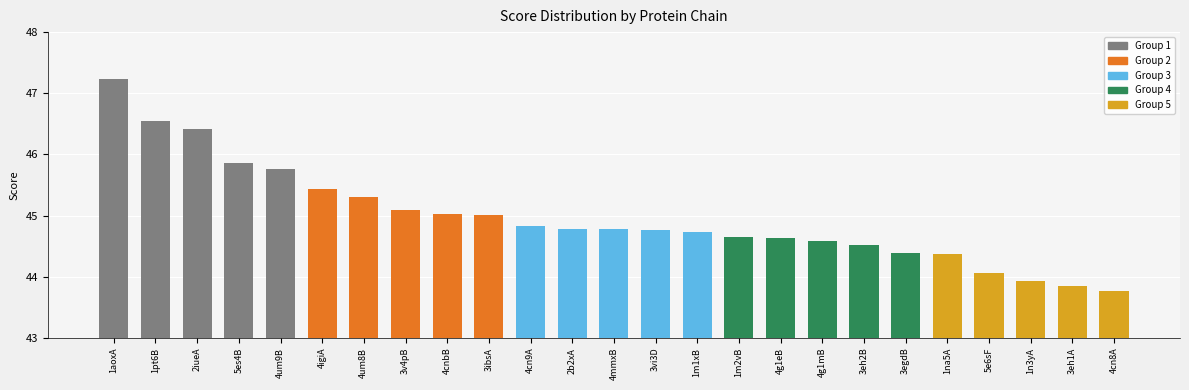

Reading left to right, transcribe all the data shown in this chart.

47.2	46.5	46.4	45.9	45.8	45.4	45.3	45.1	45.0	45.0	44.8	44.8	44.8	44.8	44.7	44.6	44.6	44.6	44.5	44.4	44.4	44.1	43.9	43.9	43.8